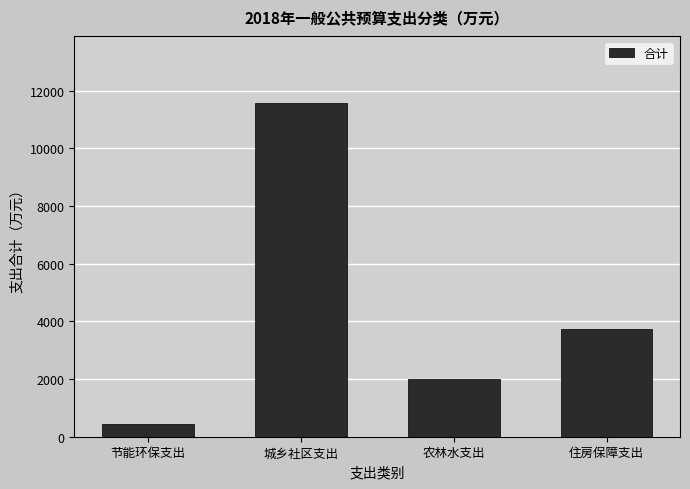

What is the change in value from 城乡社区支出 to 住房保障支出?

-7852.6